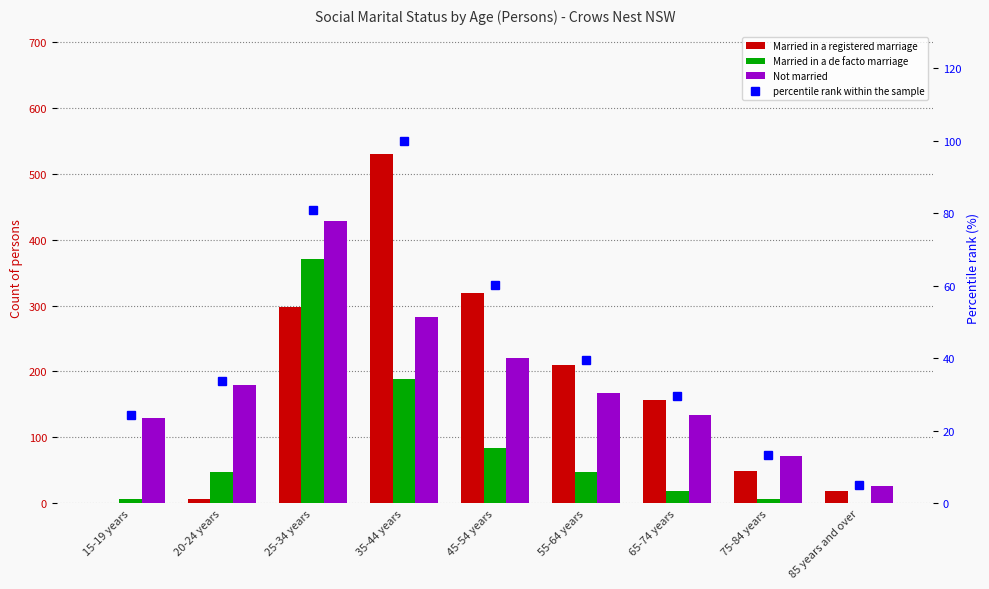

What are all the series names shown in the legend?

Married in a registered marriage, Married in a de facto marriage, Not married, percentile rank within the sample